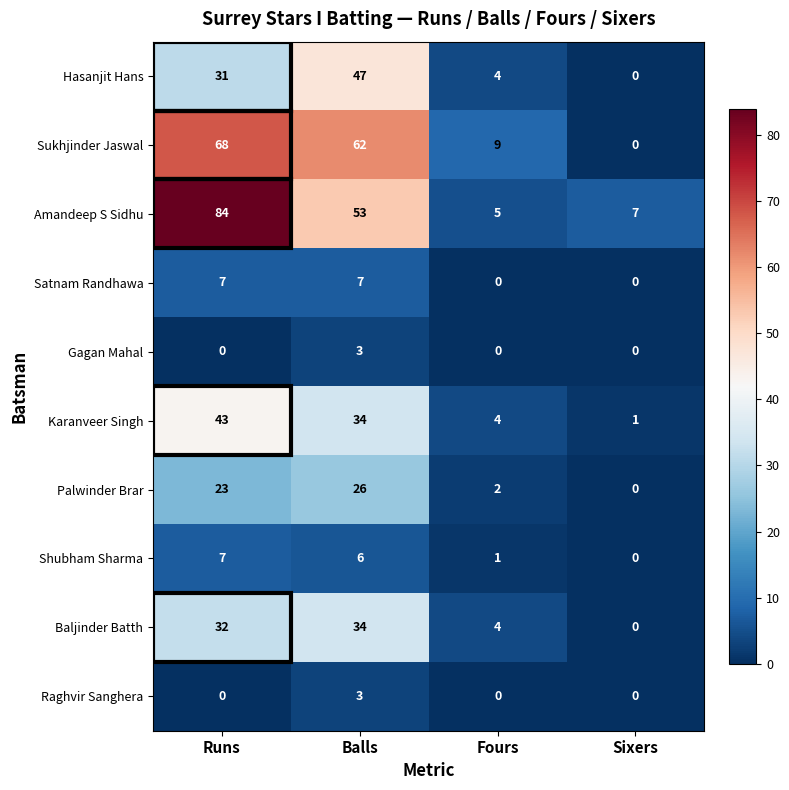

What value does the Baljinder Batth series have at Runs?

32